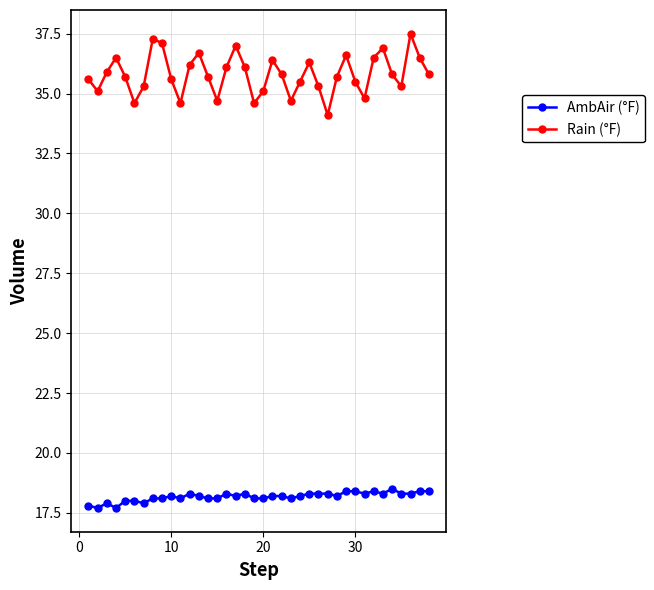

What is the smallest value displayed?

17.7